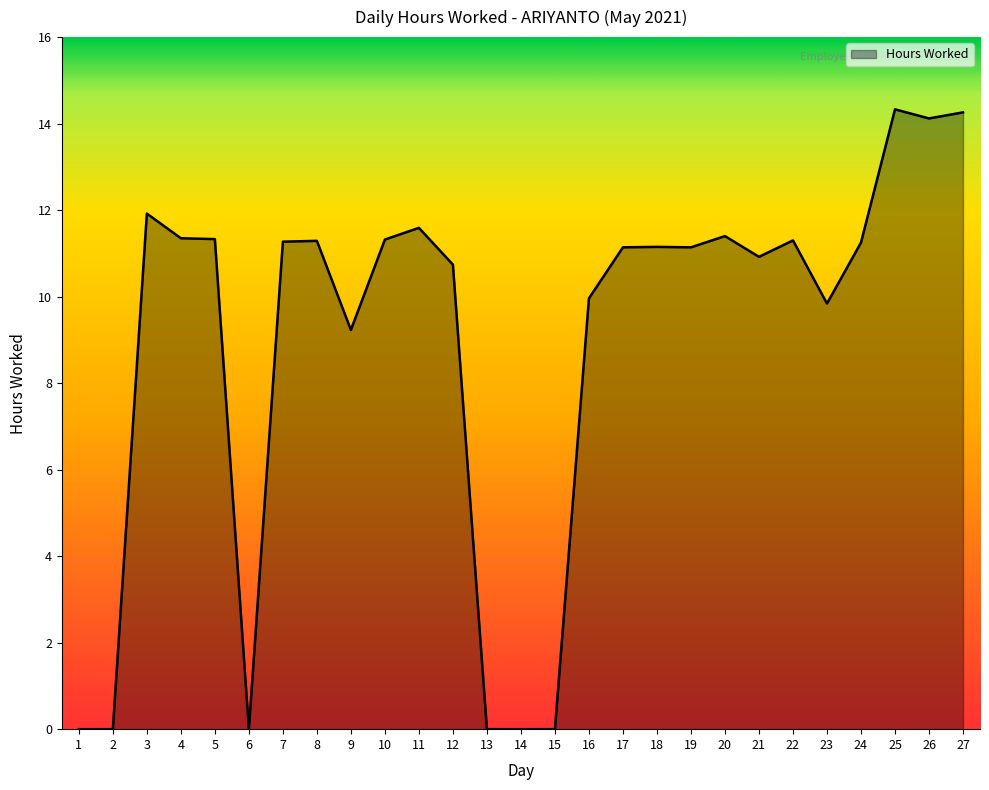

Read the value at 20.

11.4